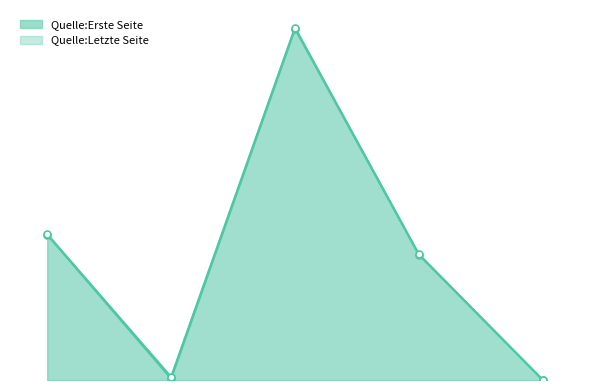

List the series in order of their peak value, lowest first.

Quelle:Erste Seite, Quelle:Letzte Seite